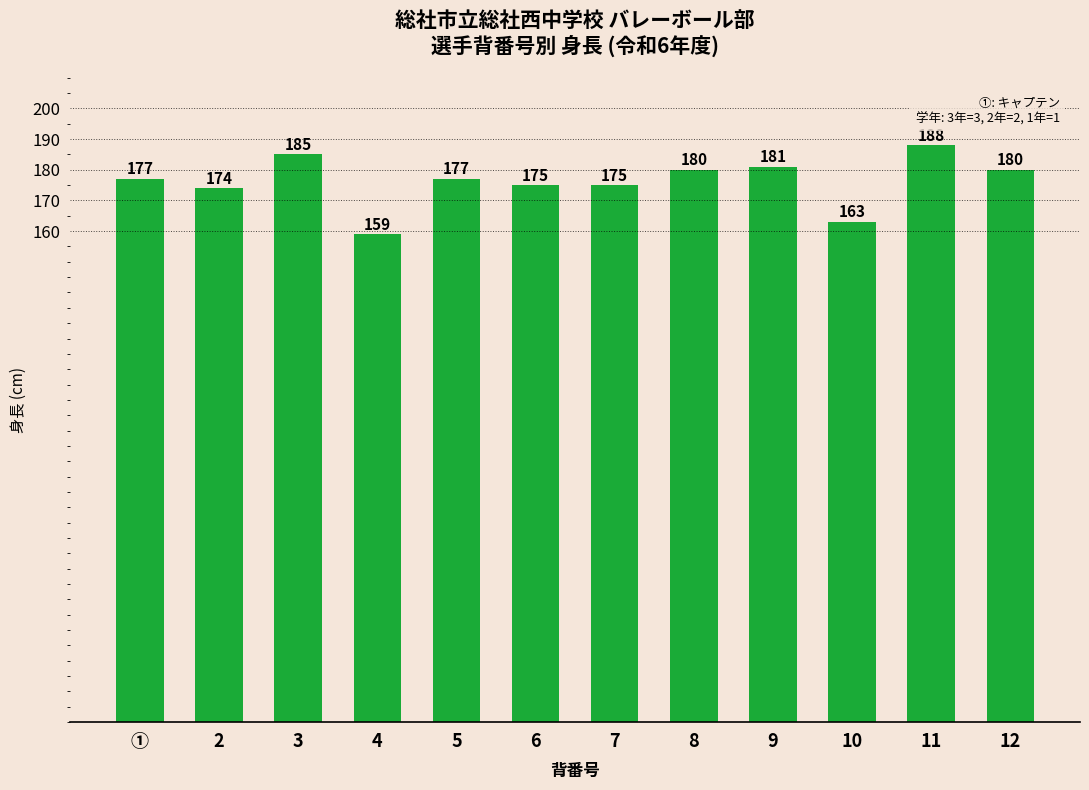

What is the label of the 1st bar from the left?

①